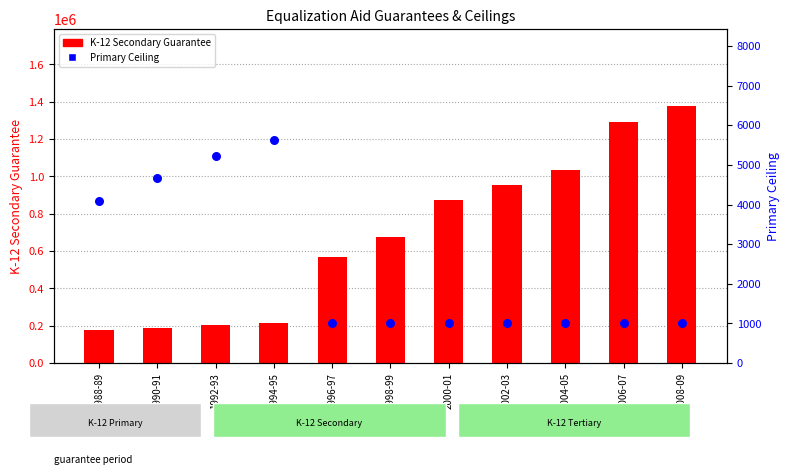

Which series reaches the maximum Y coordinate?

K-12 Secondary Guarantee